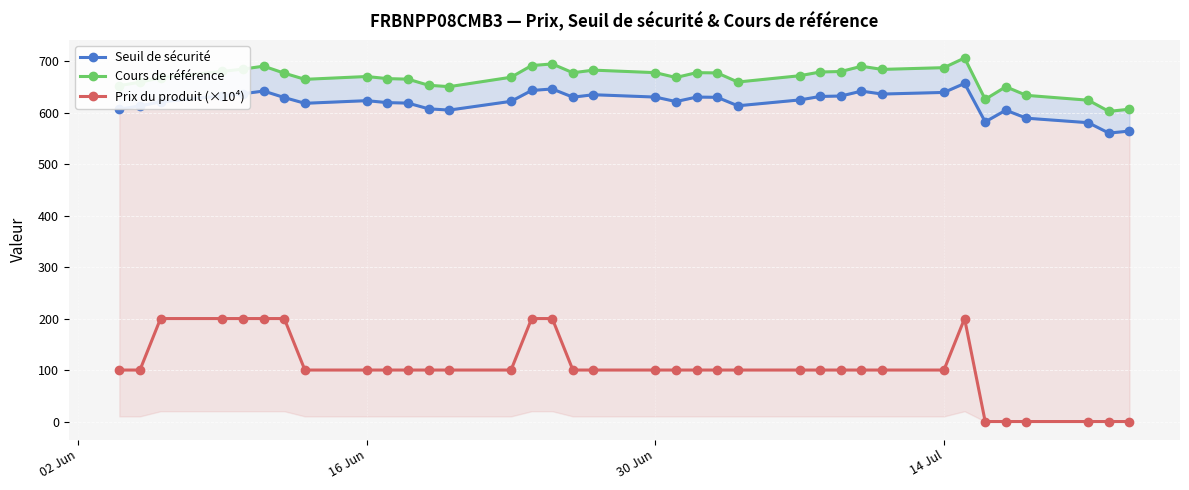

How many lines are shown in the chart?

3